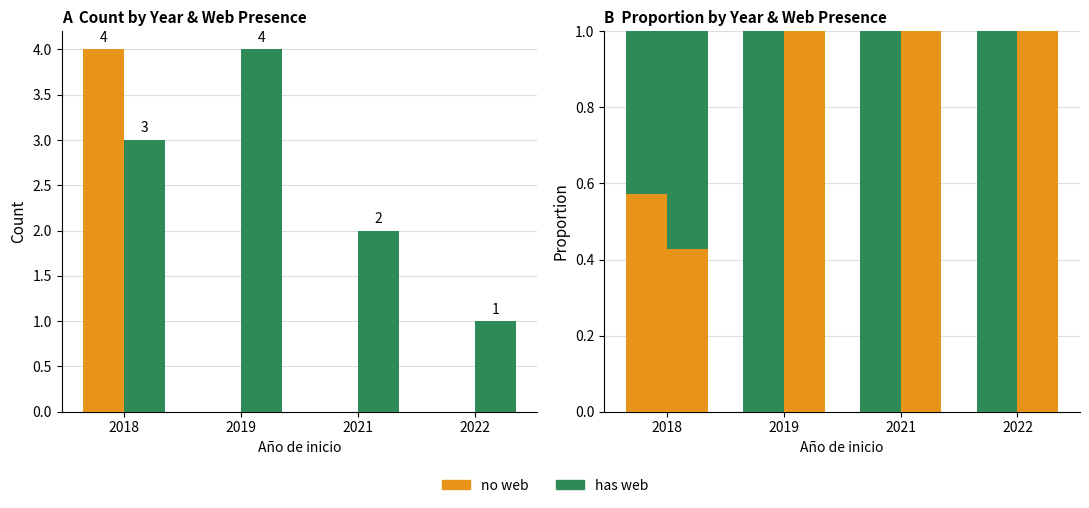

Is the value of has web at 2022 greater than the value of no web at 2021?

Yes